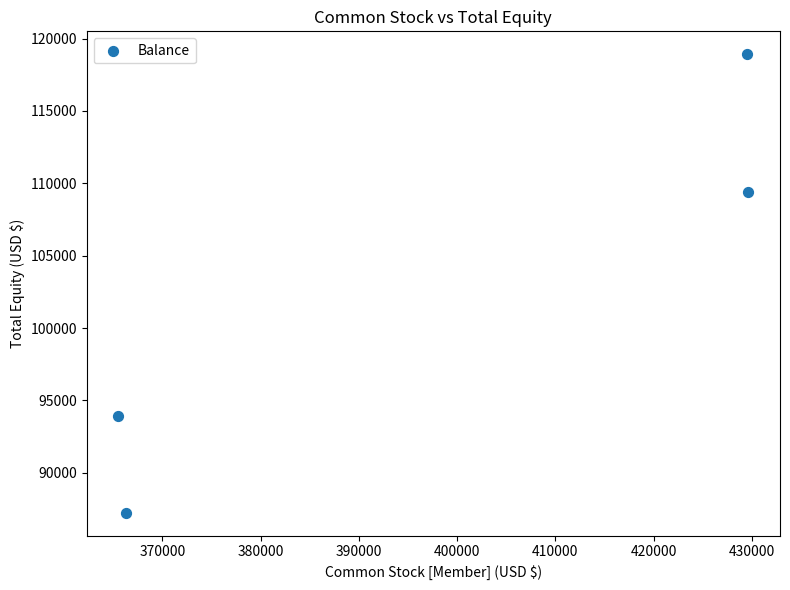

What Y value in the scatter plot is closest to 103076?

109406